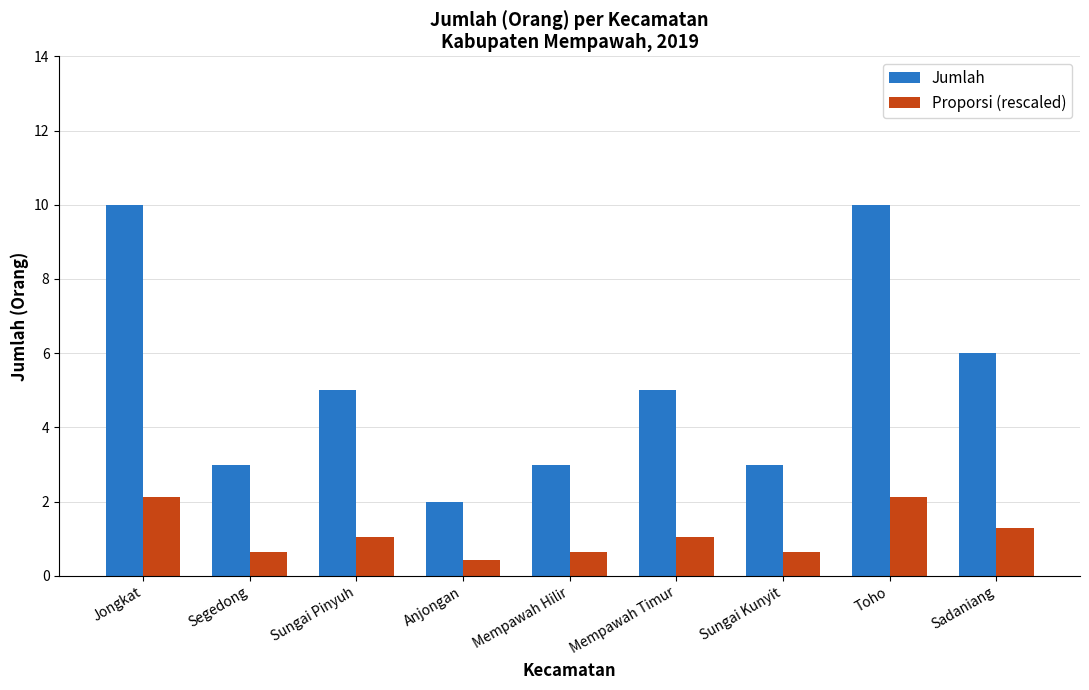

How many bars are there in total?

18